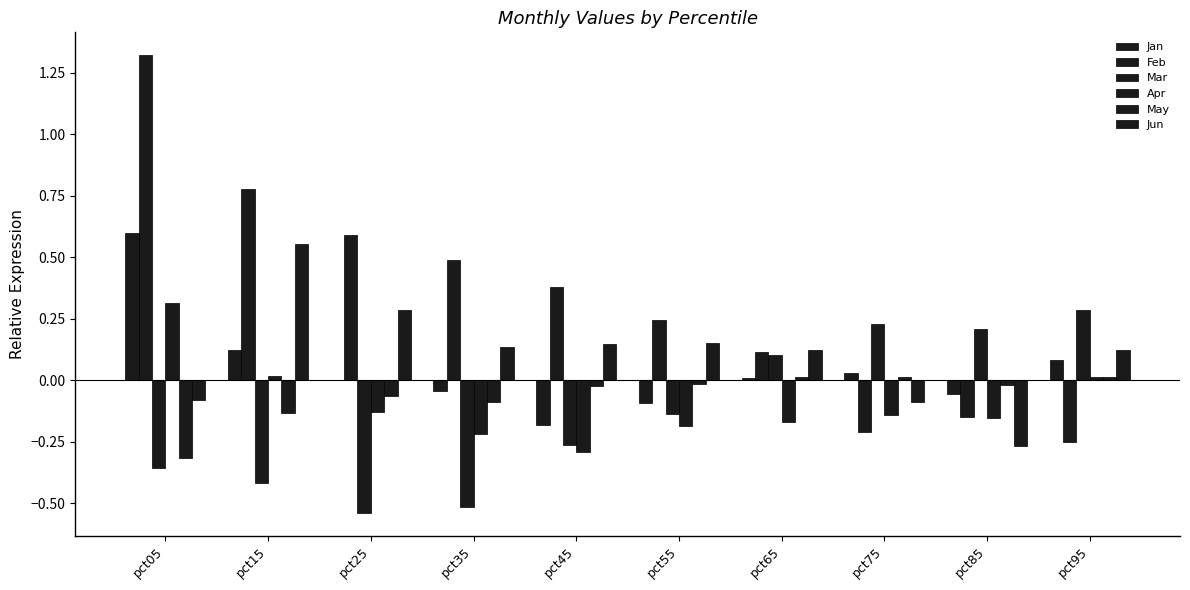

The Jan series shows 0.0 at pct65. True or false?

False